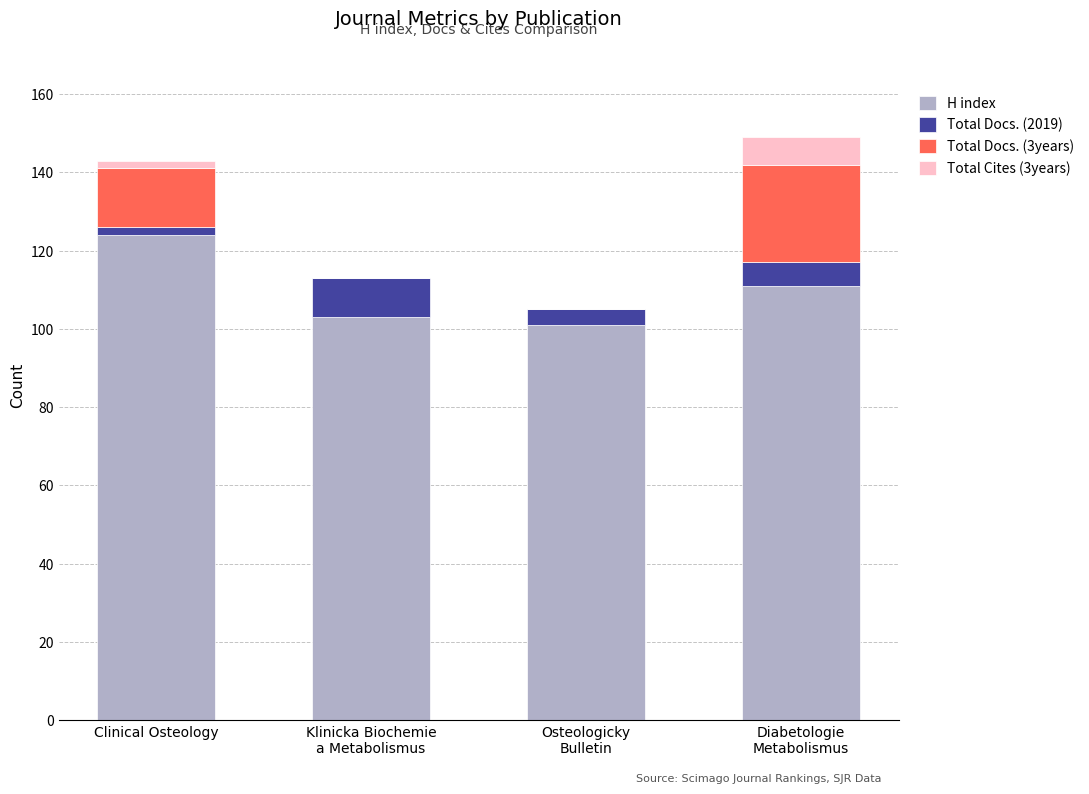

What is the maximum value for H index?

124